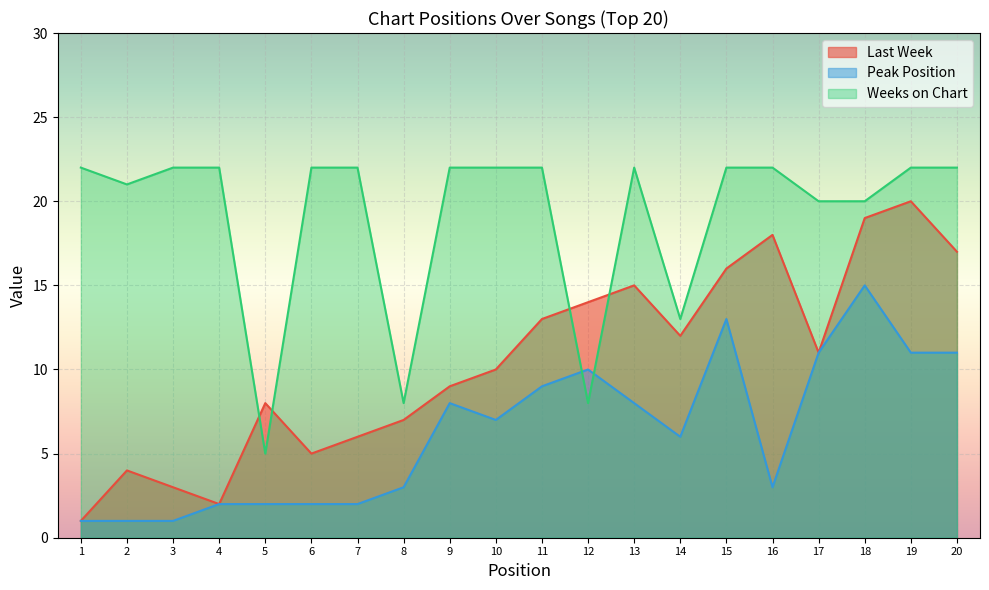

True or false: Weeks on Chart has more than 1 interior local peaks.

False